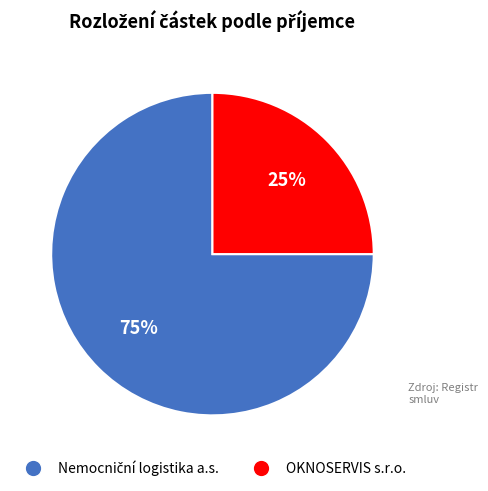

To the nearest percent, what is the average slice percentage?

50%